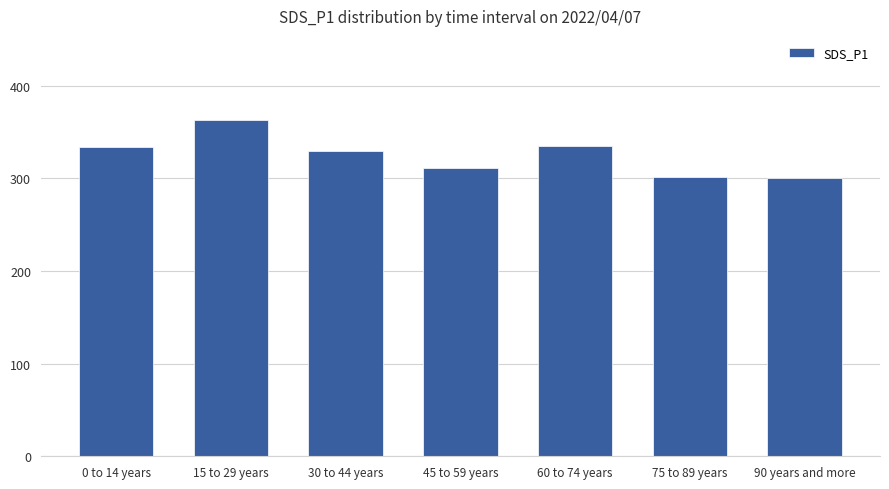

What is the difference between the values at 90 years and more and 0 to 14 years?

34